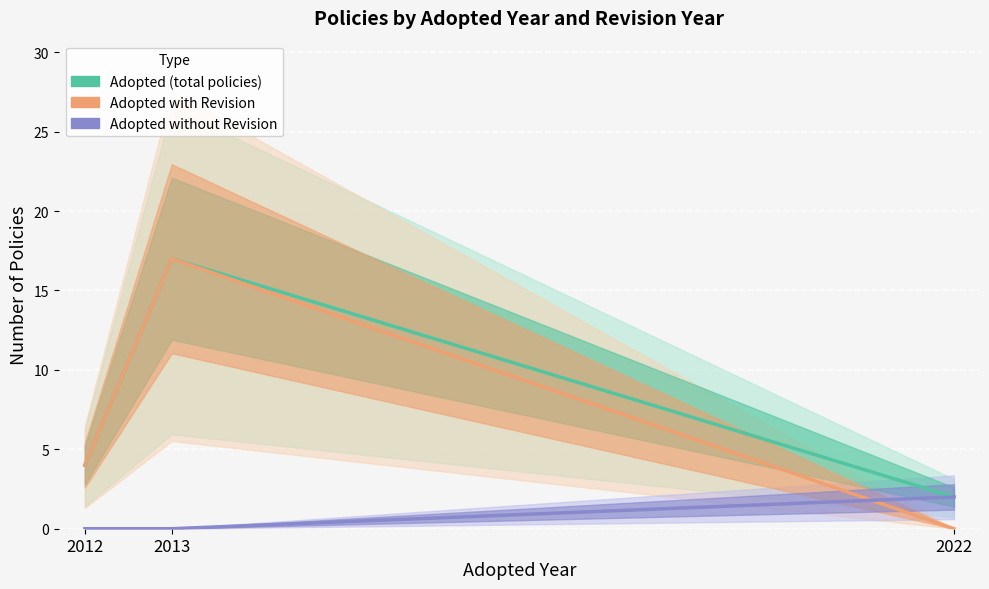

Which series has the widest spread of values?

Adopted with Revision